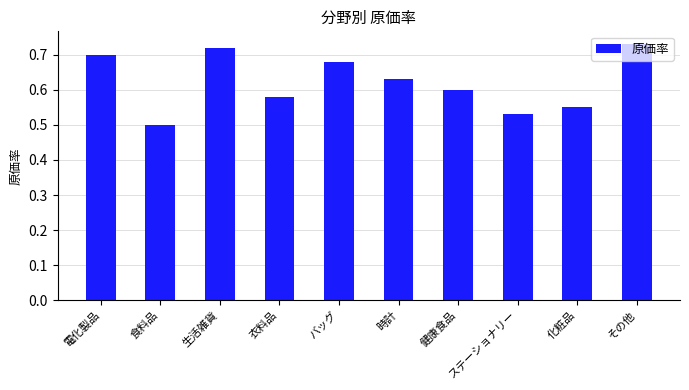

What is the change in value from 生活雑貨 to ステーショナリー?

-0.2